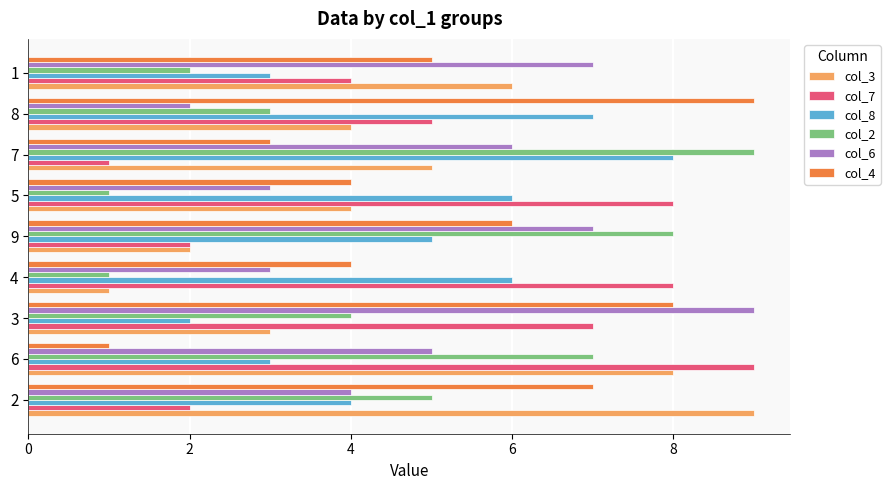

Between 8 and 1, which series saw the biggest shift?

col_6